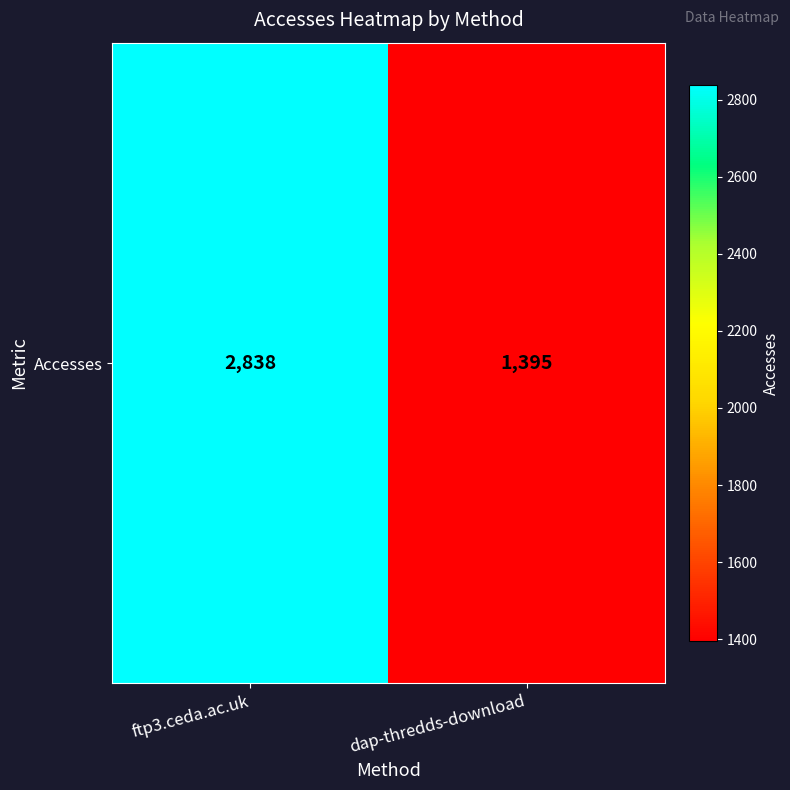

How many data points does each series have?

2